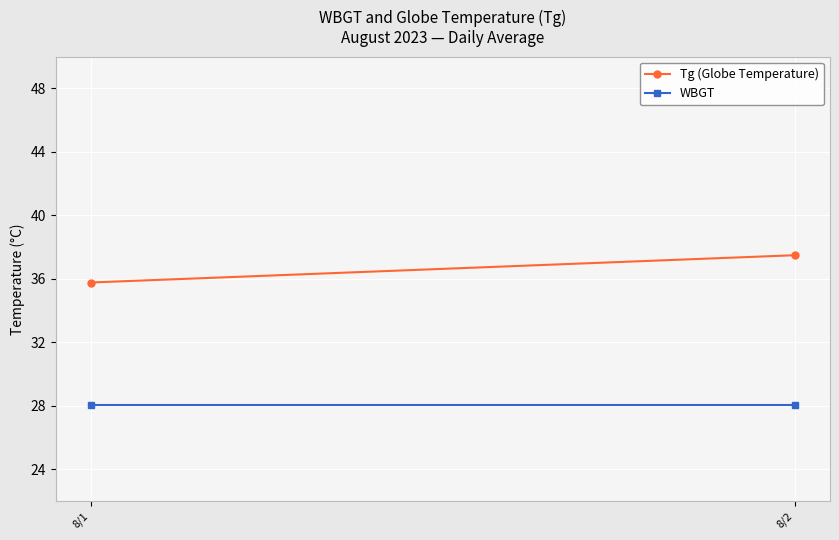

List the labels in order of Tg (Globe Temperature) value, largest first.

8/2, 8/1